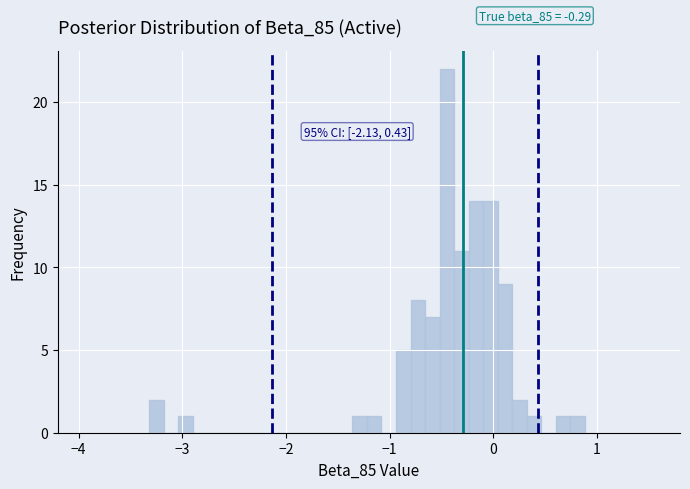

Read against the x-axis, roughly where is the centre of the tallest bar?

-0.4